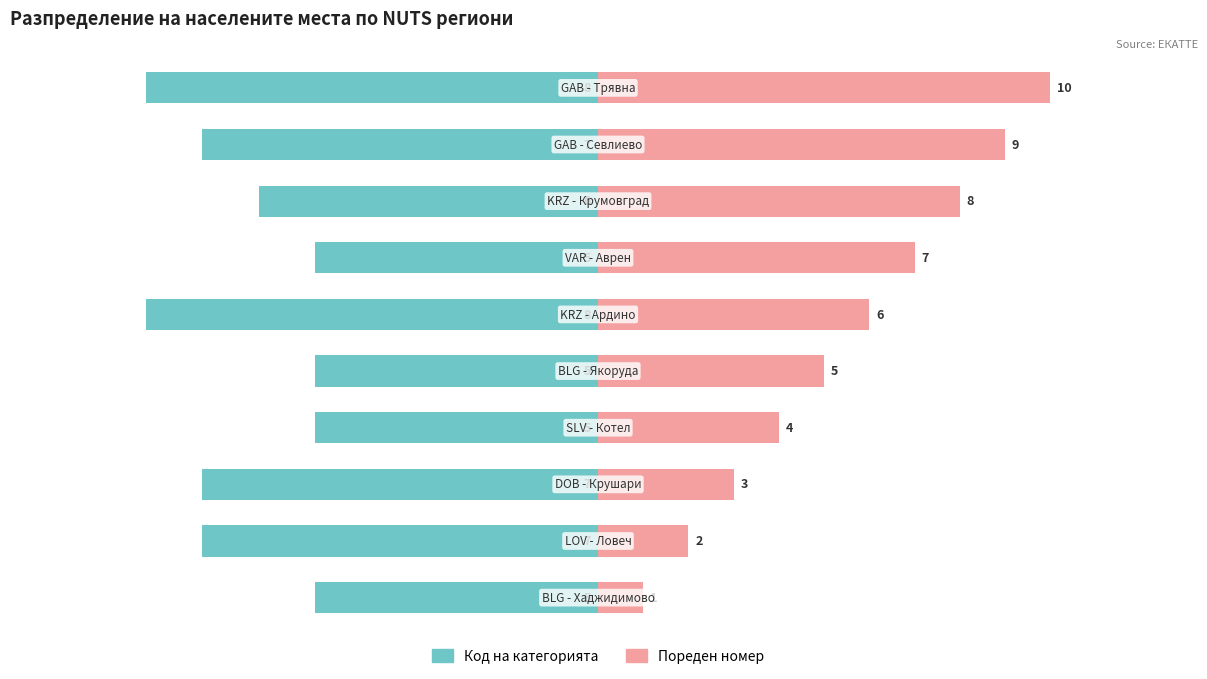

Is it true that Пореден номер equals 16.5 at −150?

False